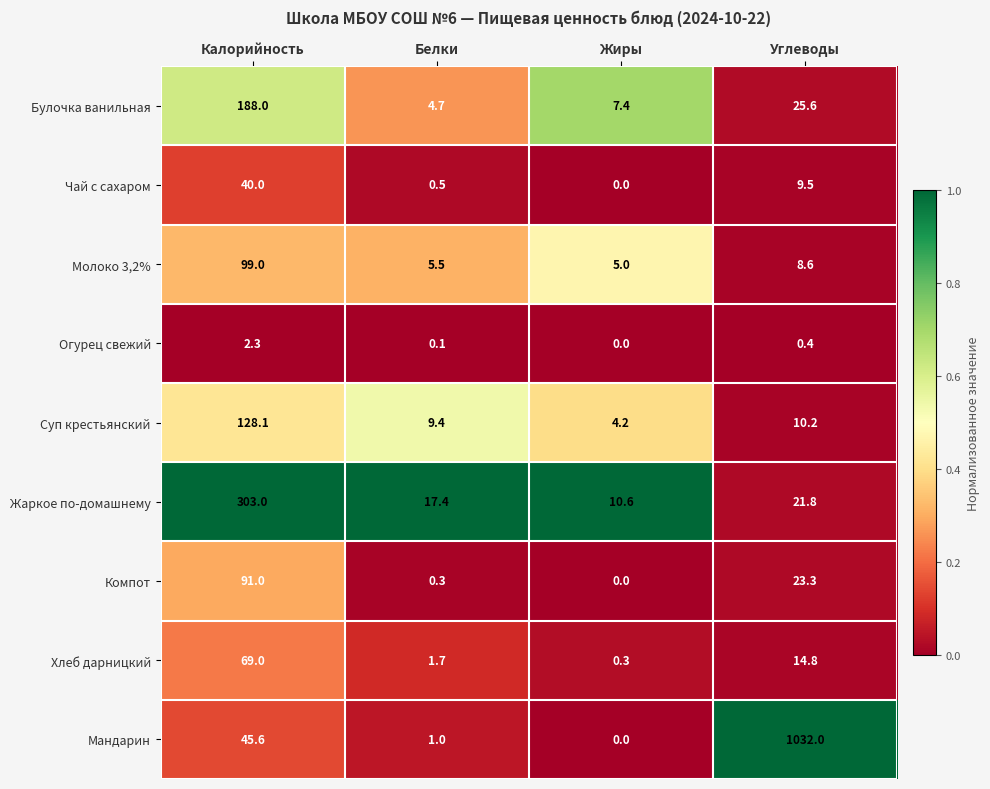

Which category has the lowest value across all series?

Жиры